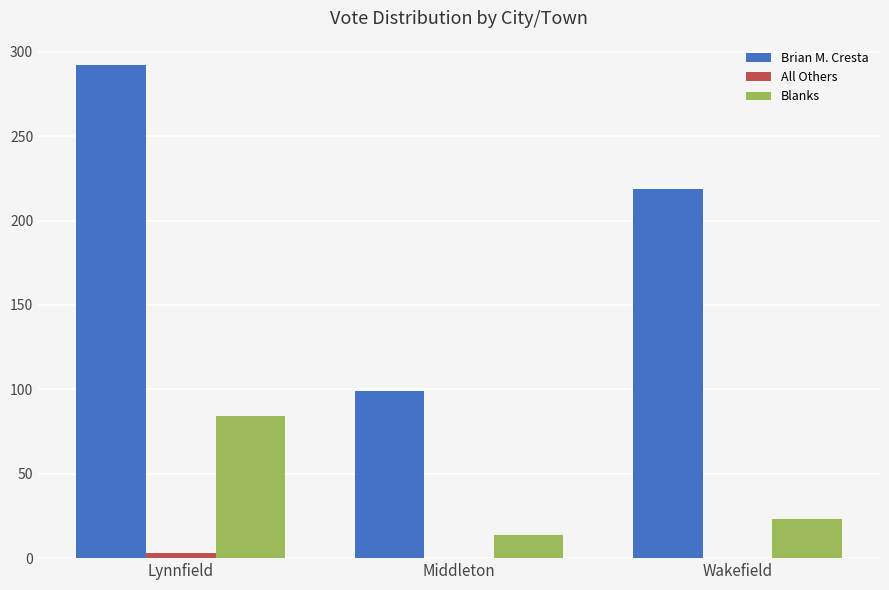

Which series has the largest total across all categories?

Brian M. Cresta